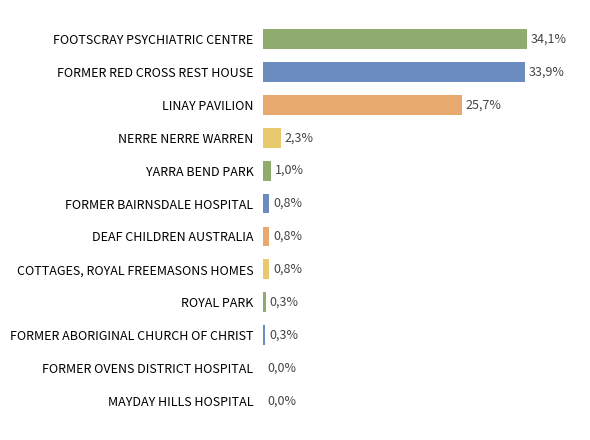

Are the bars horizontal?

Yes